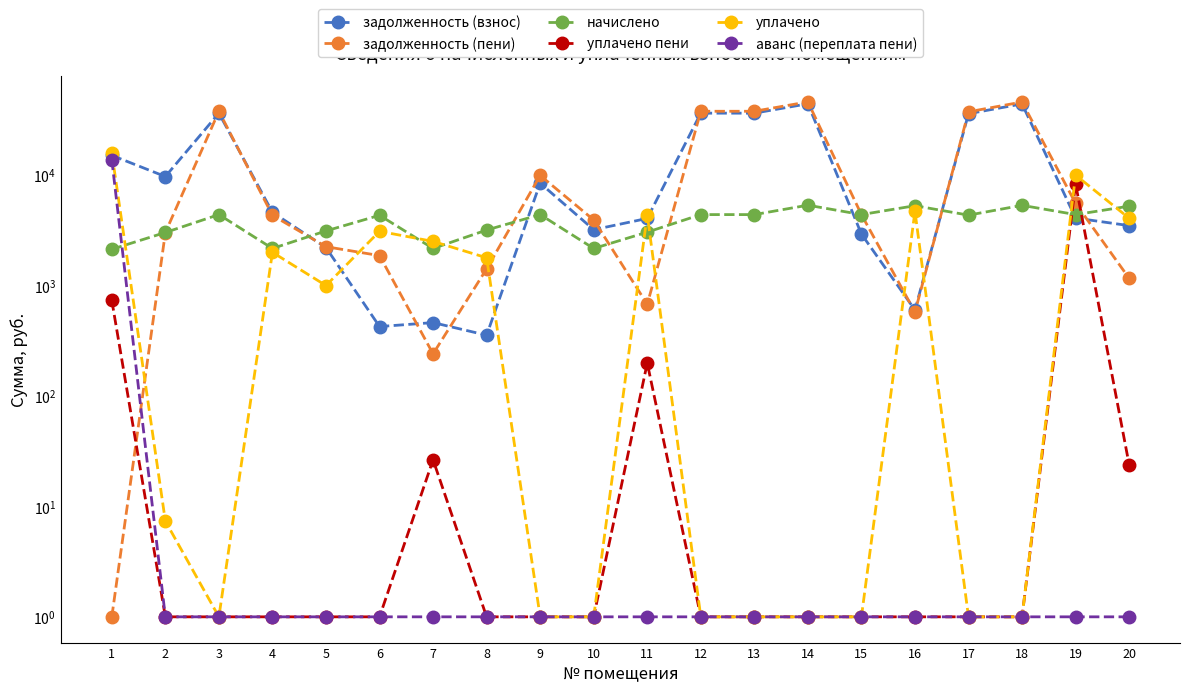

Between which two adjacent categories do начислено and задолженность (взнос) first intersect?

4 and 5